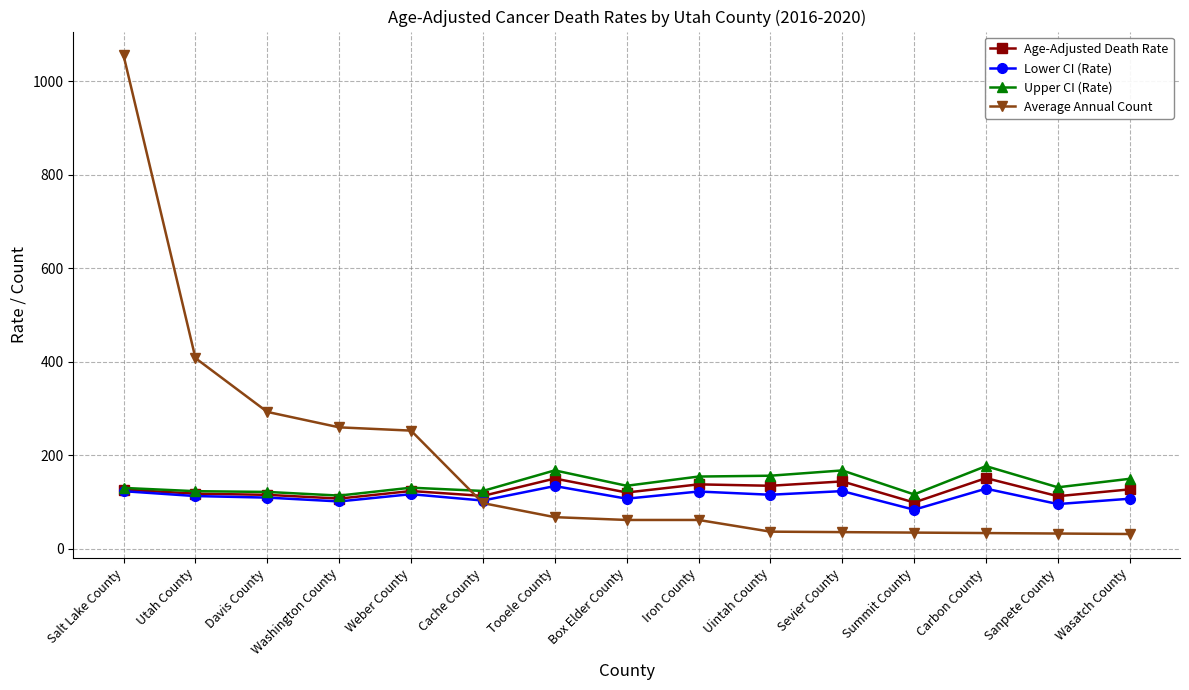

How many intersections are there between Average Annual Count and Age-Adjusted Death Rate?

1